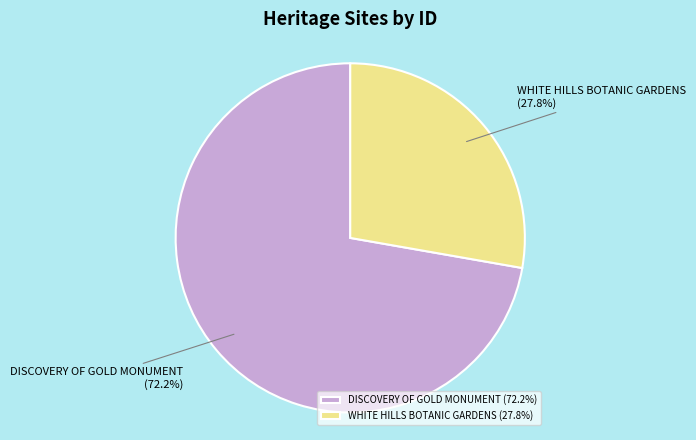

Between WHITE HILLS BOTANIC GARDENS and DISCOVERY OF GOLD MONUMENT, which is larger?

DISCOVERY OF GOLD MONUMENT